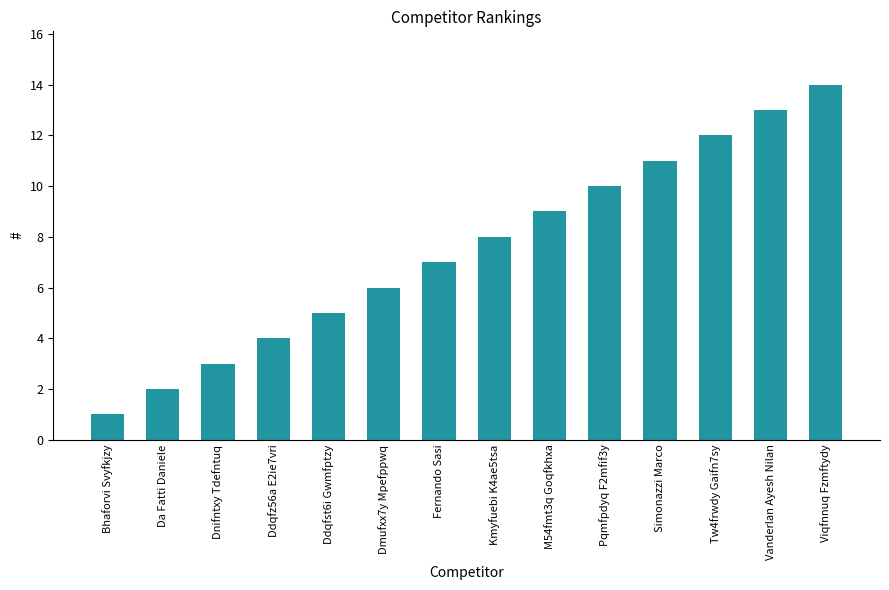

What is the greatest value displayed?

14